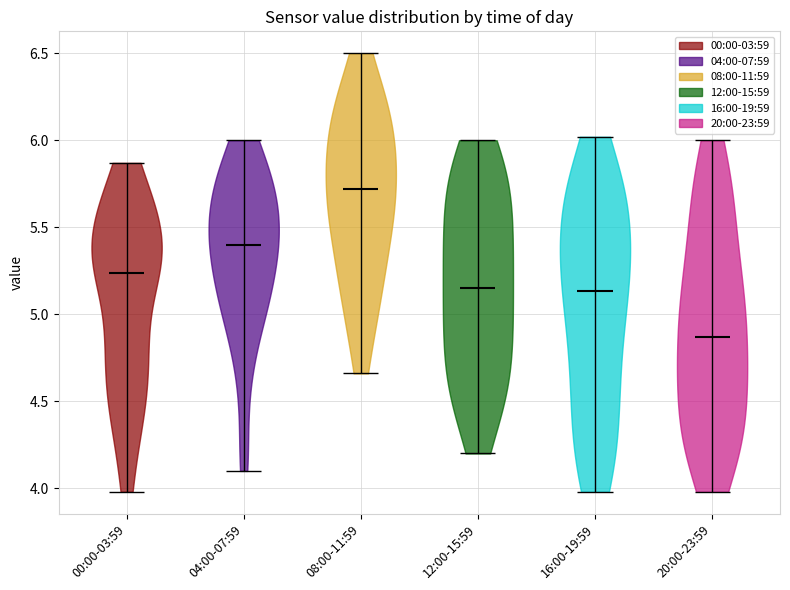

Reading left to right, read every violin against the y-axis: where its median line is, and the lowest and highest points it reaches. The values are not printed on the chart, so give them approximately, as read against the axis.

00:00-03:59: median line 5.25, lowest point 4.00, highest point 5.85
04:00-07:59: median line 5.40, lowest point 4.10, highest point 6.00
08:00-11:59: median line 5.70, lowest point 4.65, highest point 6.50
12:00-15:59: median line 5.15, lowest point 4.20, highest point 6.00
16:00-19:59: median line 5.15, lowest point 4.00, highest point 6.00
20:00-23:59: median line 4.85, lowest point 4.00, highest point 6.00